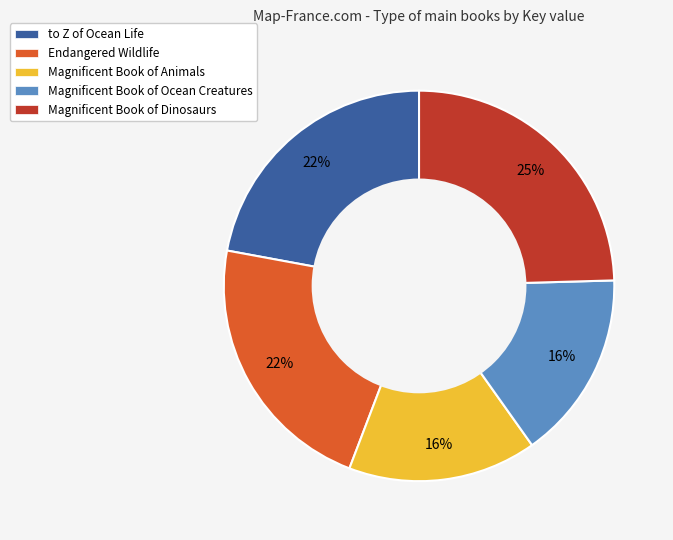

What is the largest slice in the pie chart?

Magnificent Book of Dinosaurs